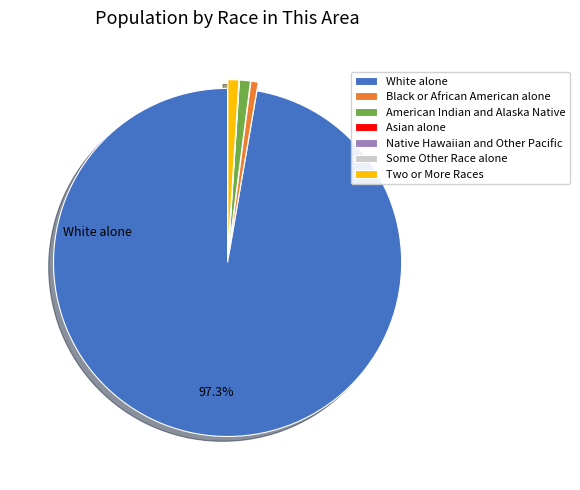

Which slice represents more than half of the pie?

White alone